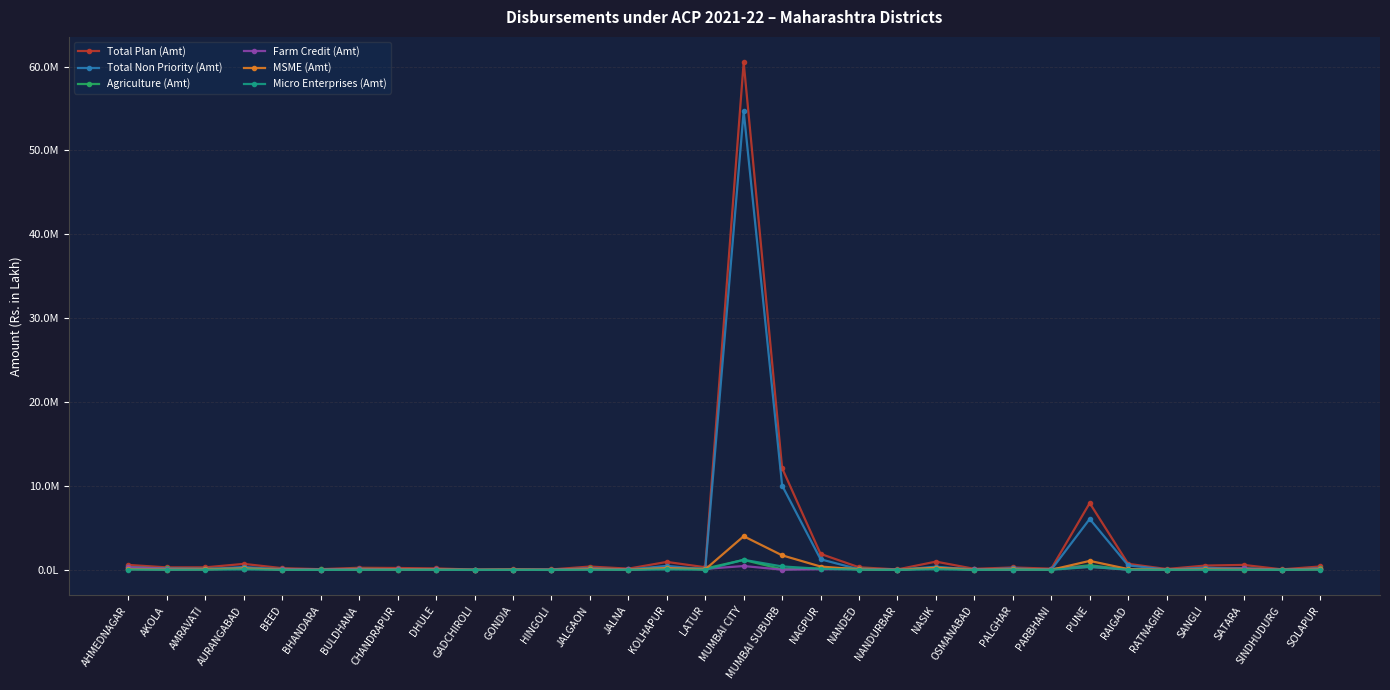

What is the difference between the maximum and minimum values in the Farm Credit (Amt) series?

464024.0